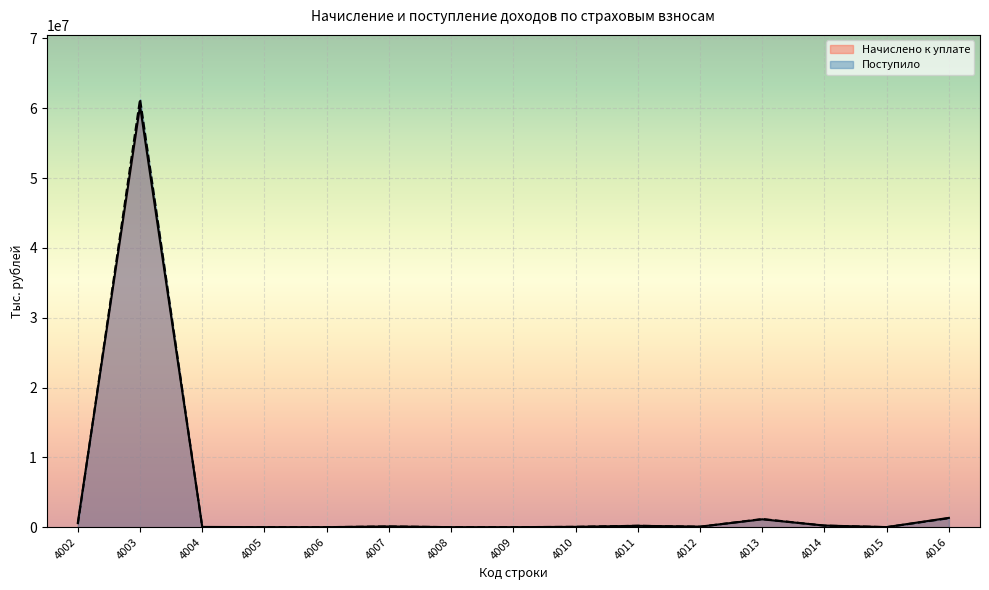

What is the difference between the Начислено к уплате values at 4005 and 4012?

72832